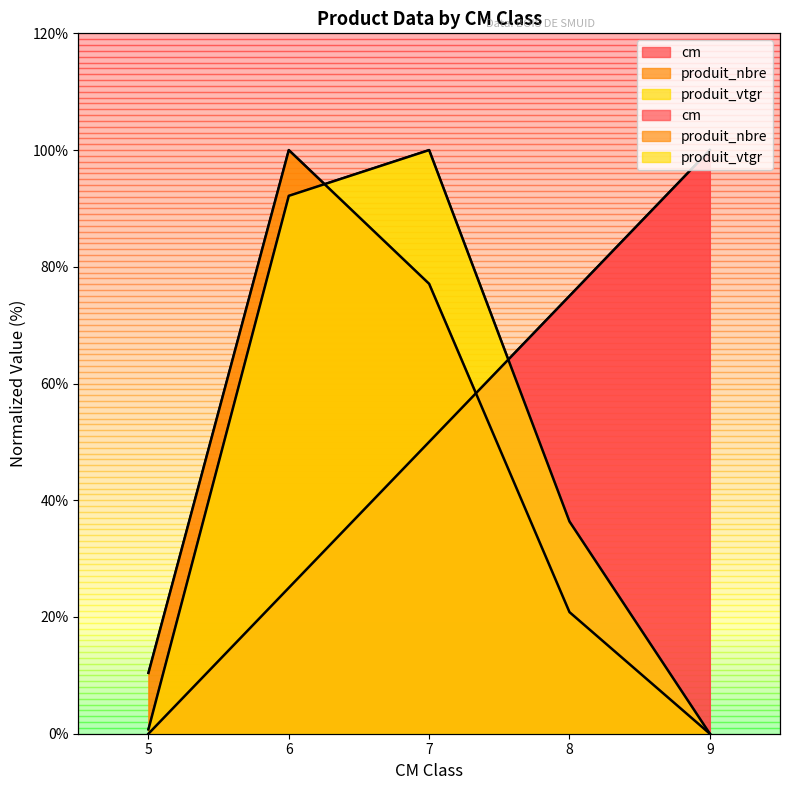

Rank the categories by produit_nbre value from lowest to highest.

9, 5, 8, 7, 6